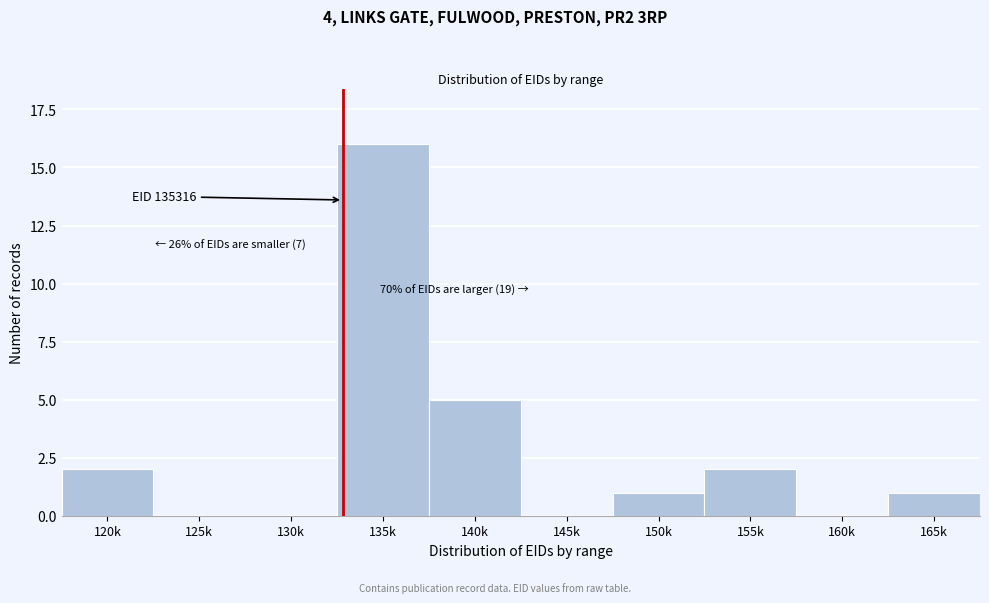

Reading left to right, list all the values displayed in this chart.

120k=2	125k=0	130k=0	135k=16	140k=5	145k=0	150k=1	155k=2	160k=0	165k=1